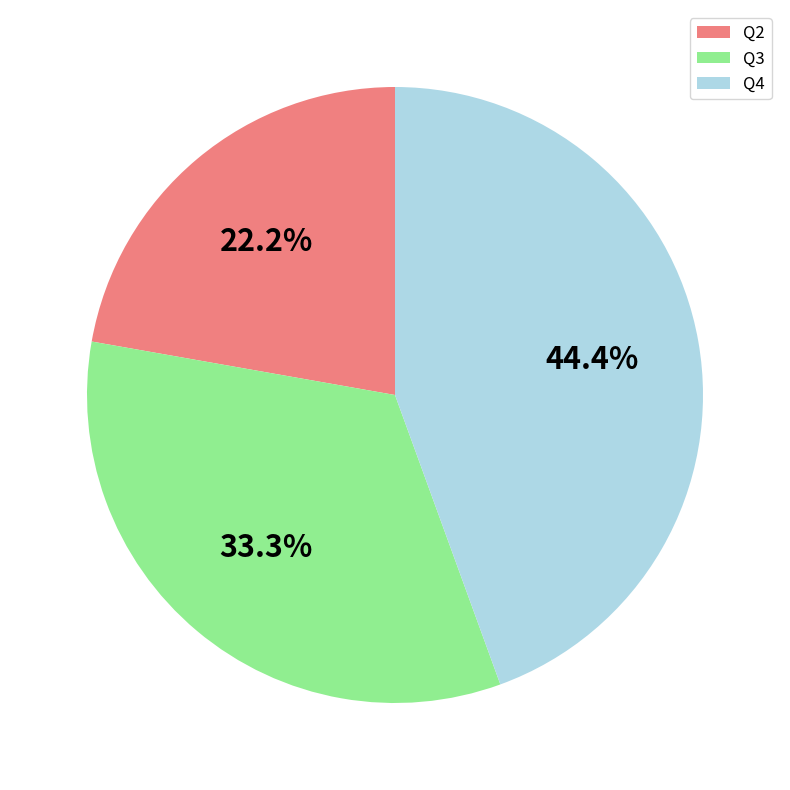

Count the number of slices in the pie.

3